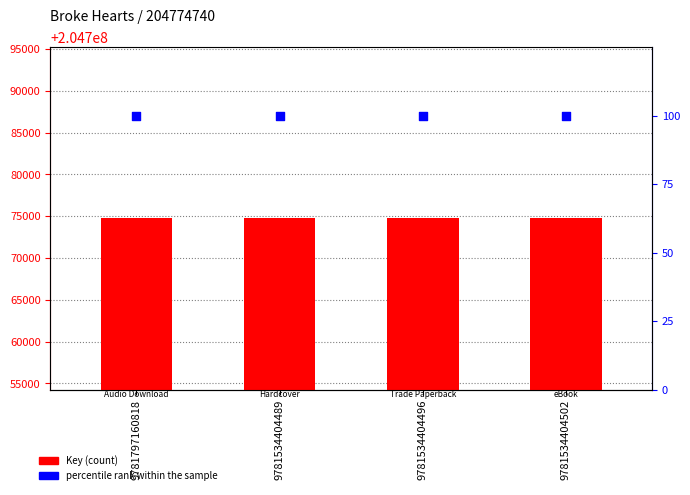

Which series has the largest total across all categories?

Key (count)